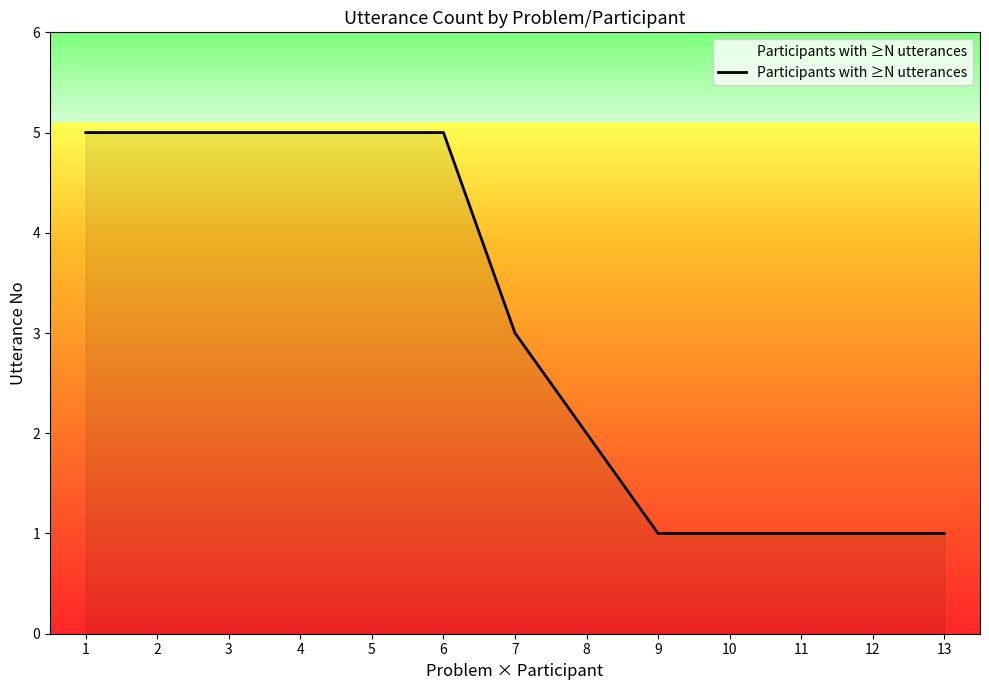

How many categories are shown in the chart?

13